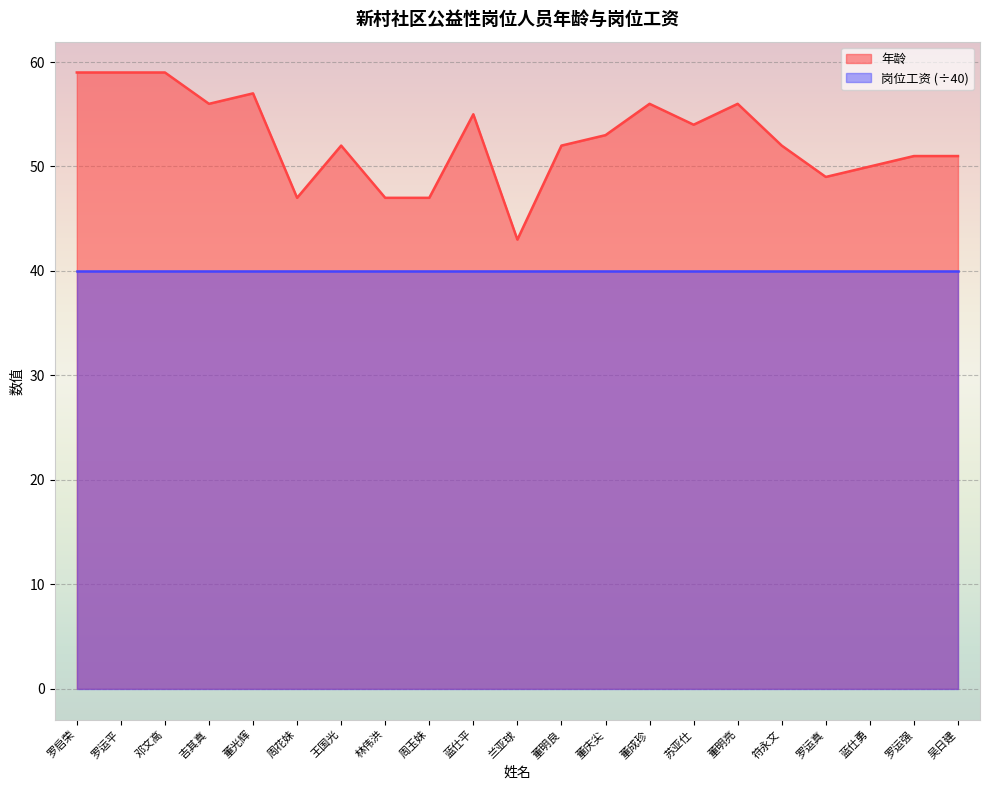

Is it true that the value at 王国光 is 84?

False